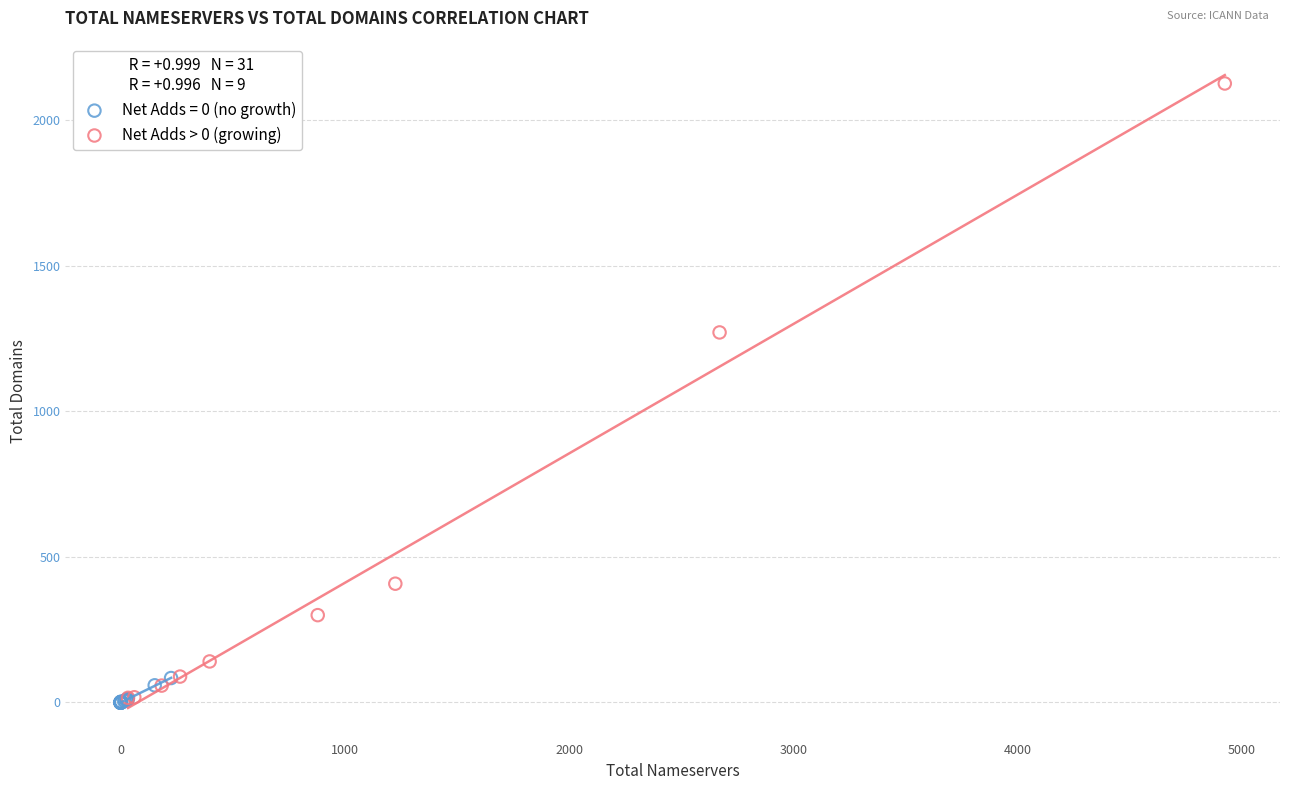

Which series contains the highest Y value?

Net Adds > 0 (growing)